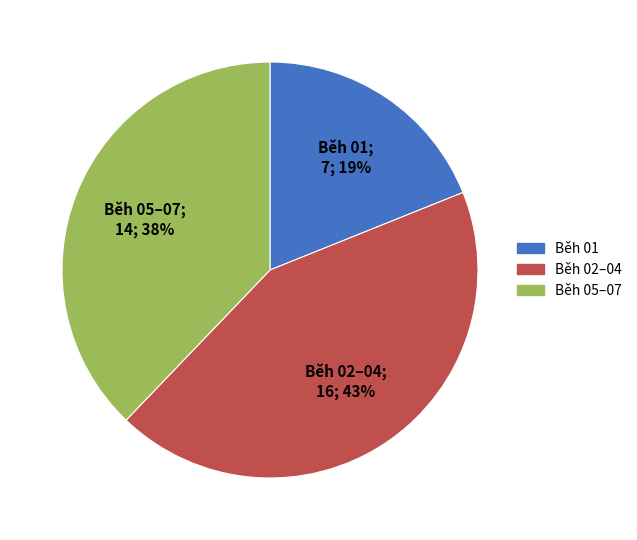

Do Běh 05–07 and Běh 01 together represent more than half of the pie?

Yes